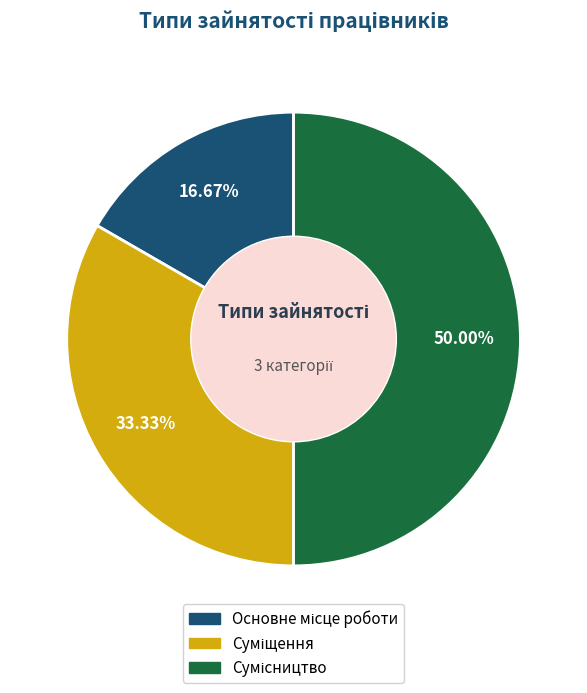

How many segments does this pie chart have?

3